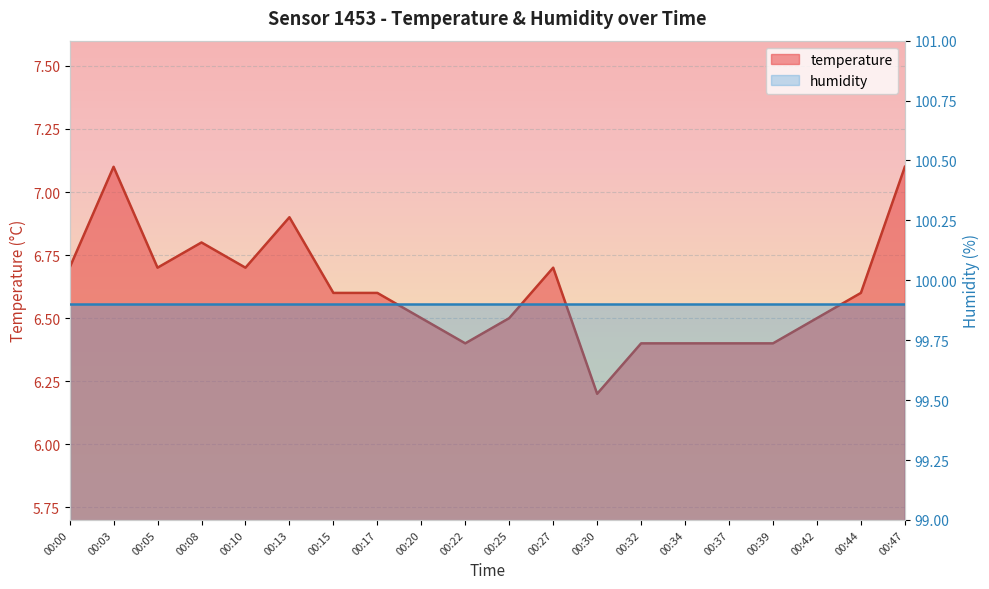

Count the number of categories in the chart.

20